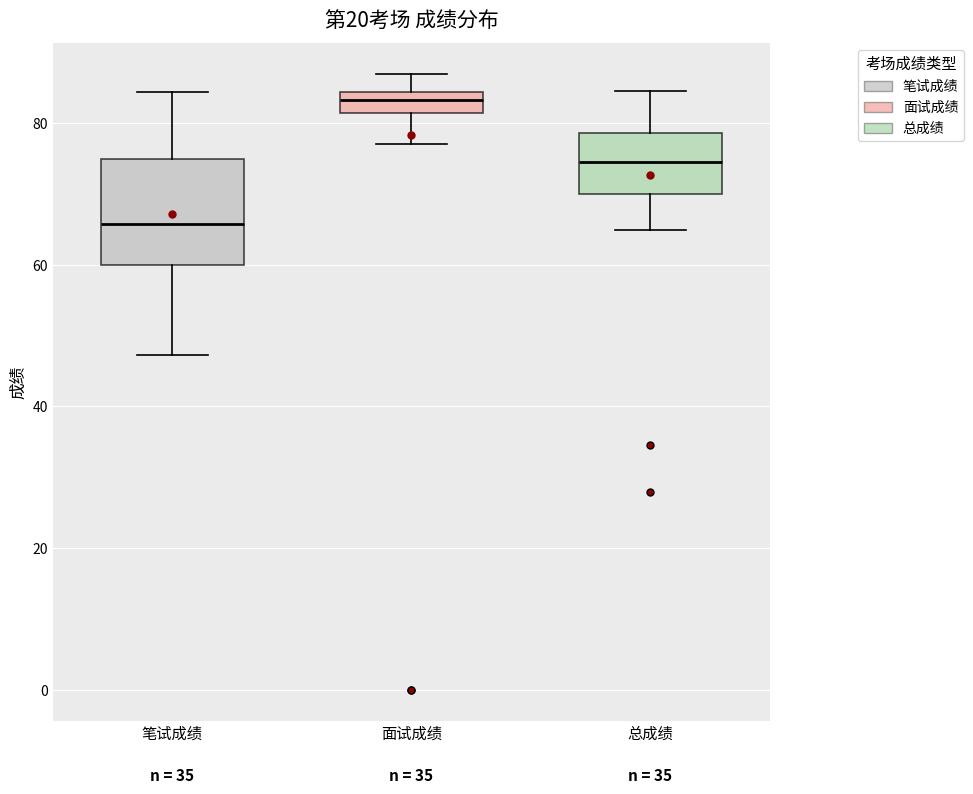

Which box is the tallest, from its lower edge to its upper edge?

笔试成绩